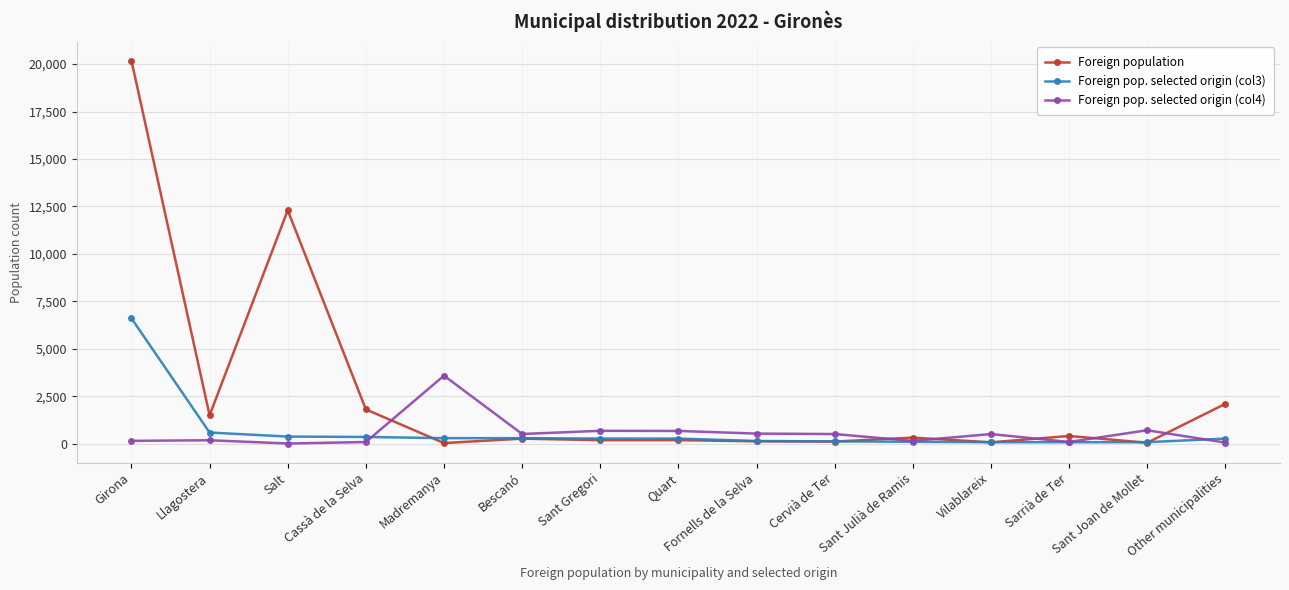

The Foreign pop. selected origin (col3) series shows 275 at Quart. True or false?

True